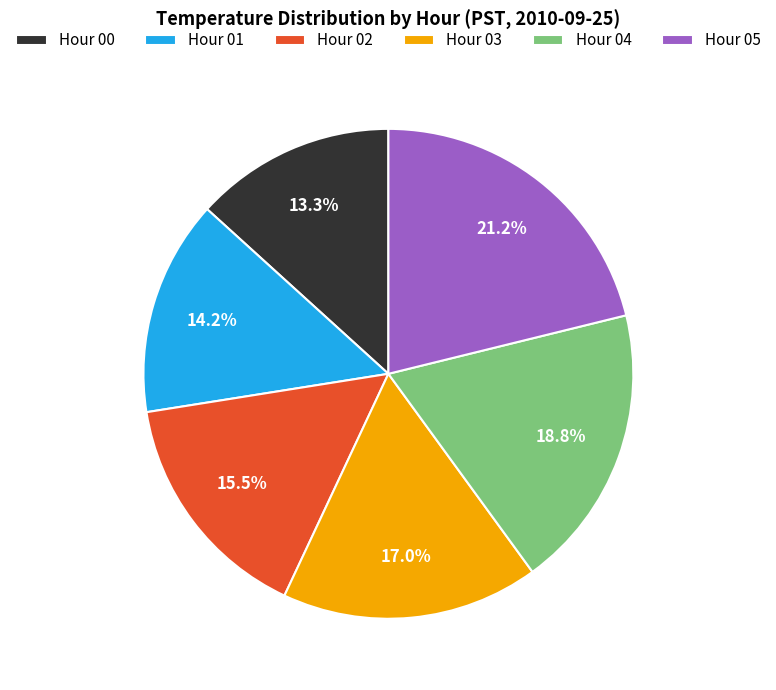

Between Hour 05 and Hour 01, which is larger?

Hour 05